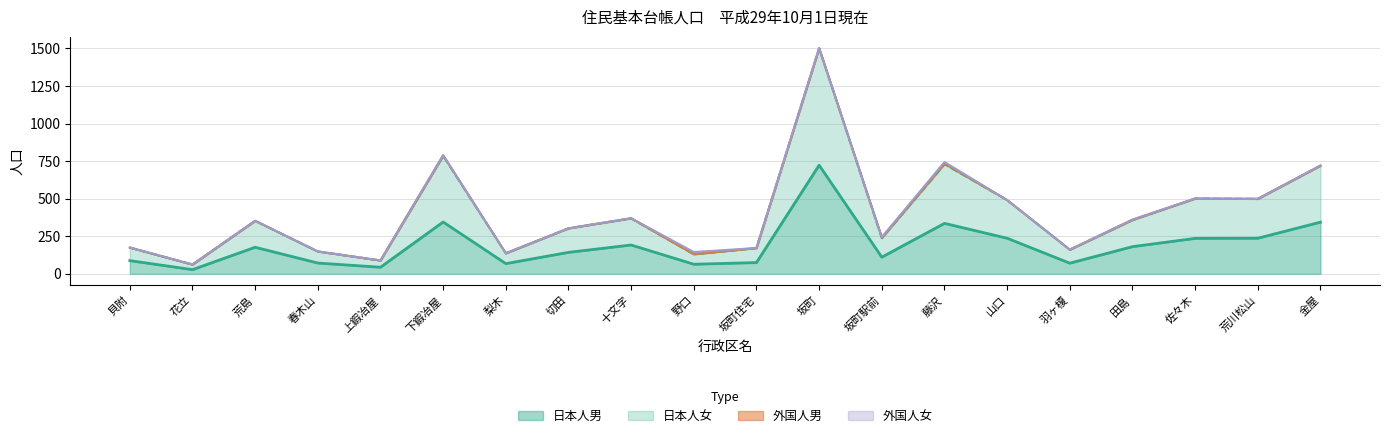

True or false: 日本人男 and 日本人女 cross at least once.

False